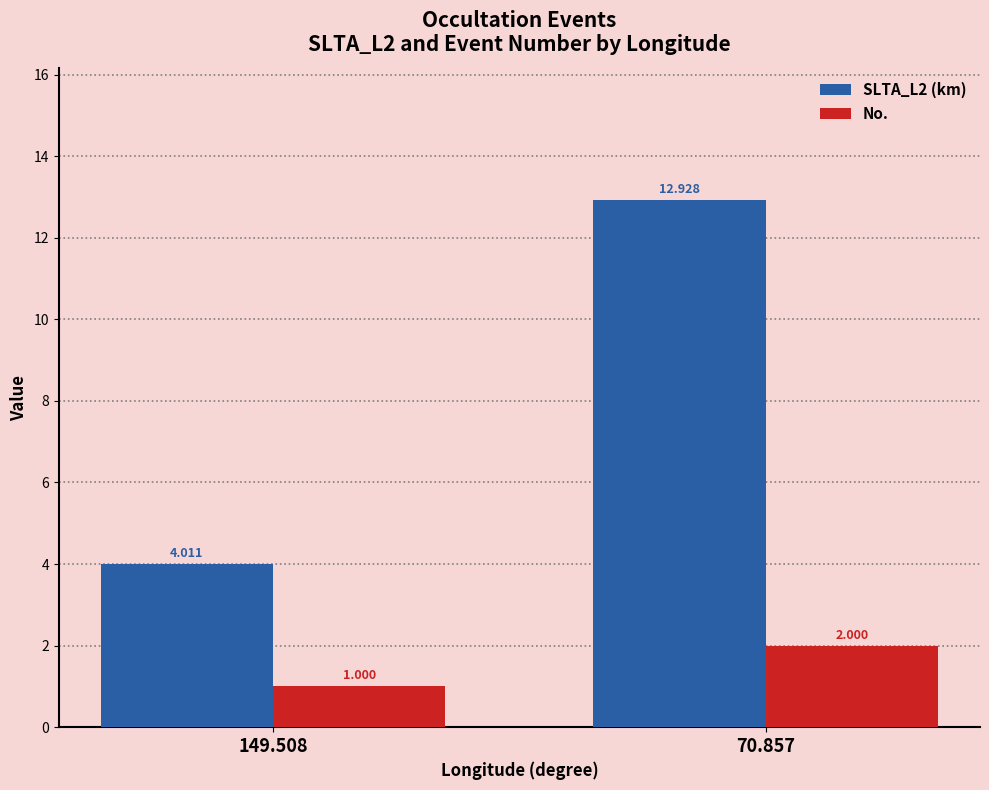

Rank the series by their average value, from highest to lowest.

SLTA_L2 (km), No.